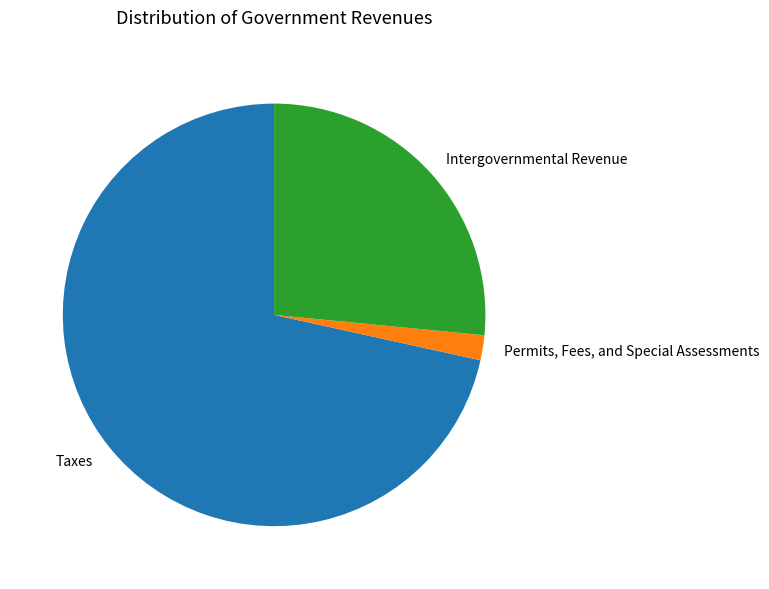

Count the number of slices in the pie.

3